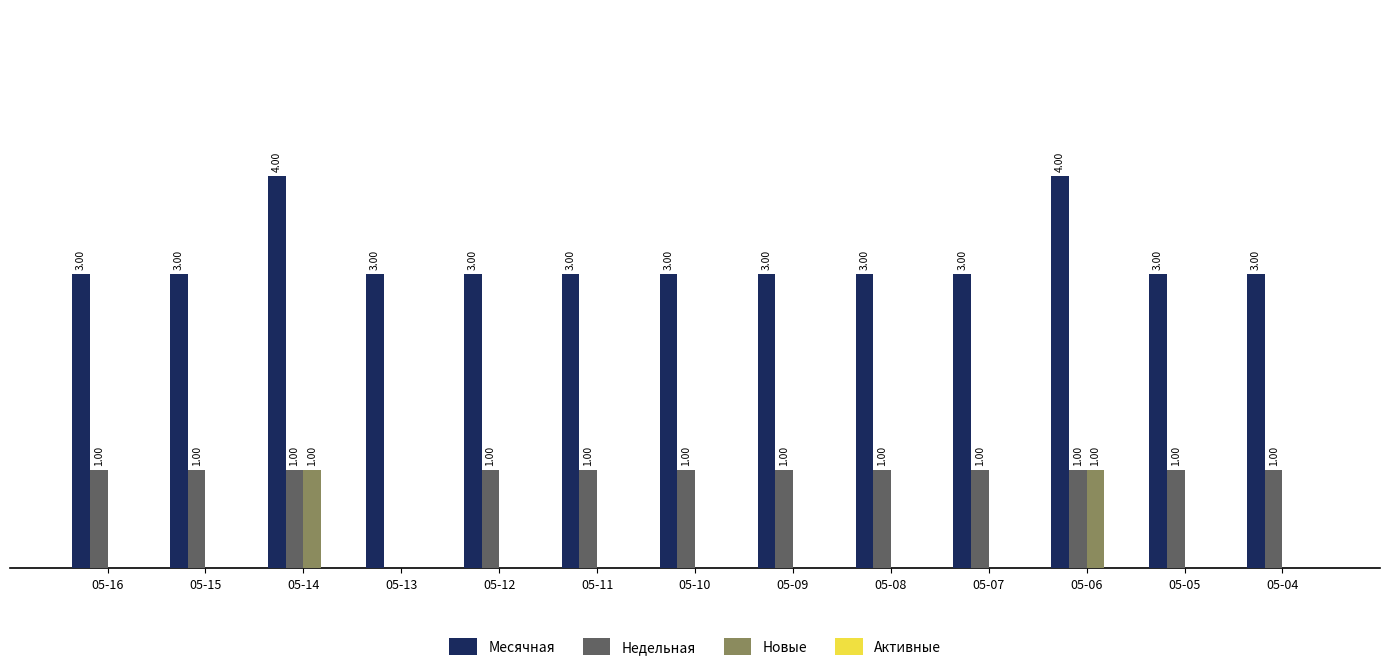

Which series has the largest total across all categories?

Месячная